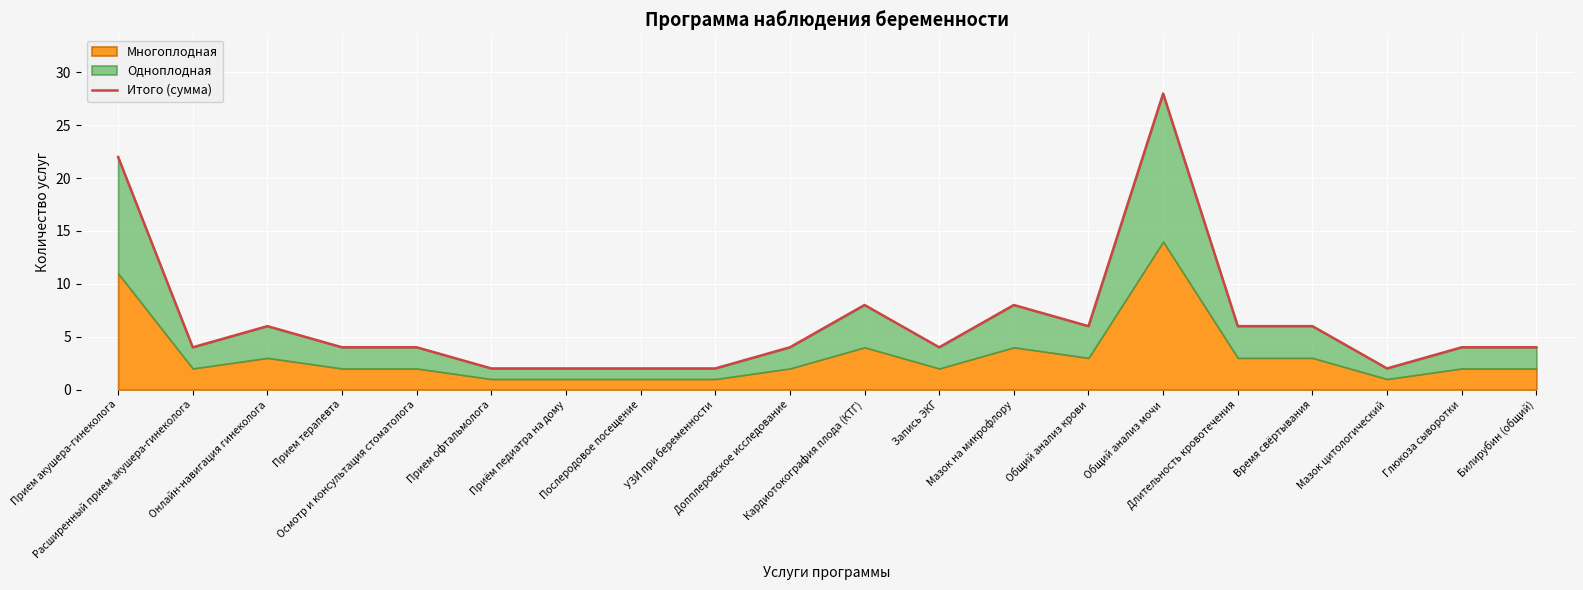

What is the greatest value displayed?

28